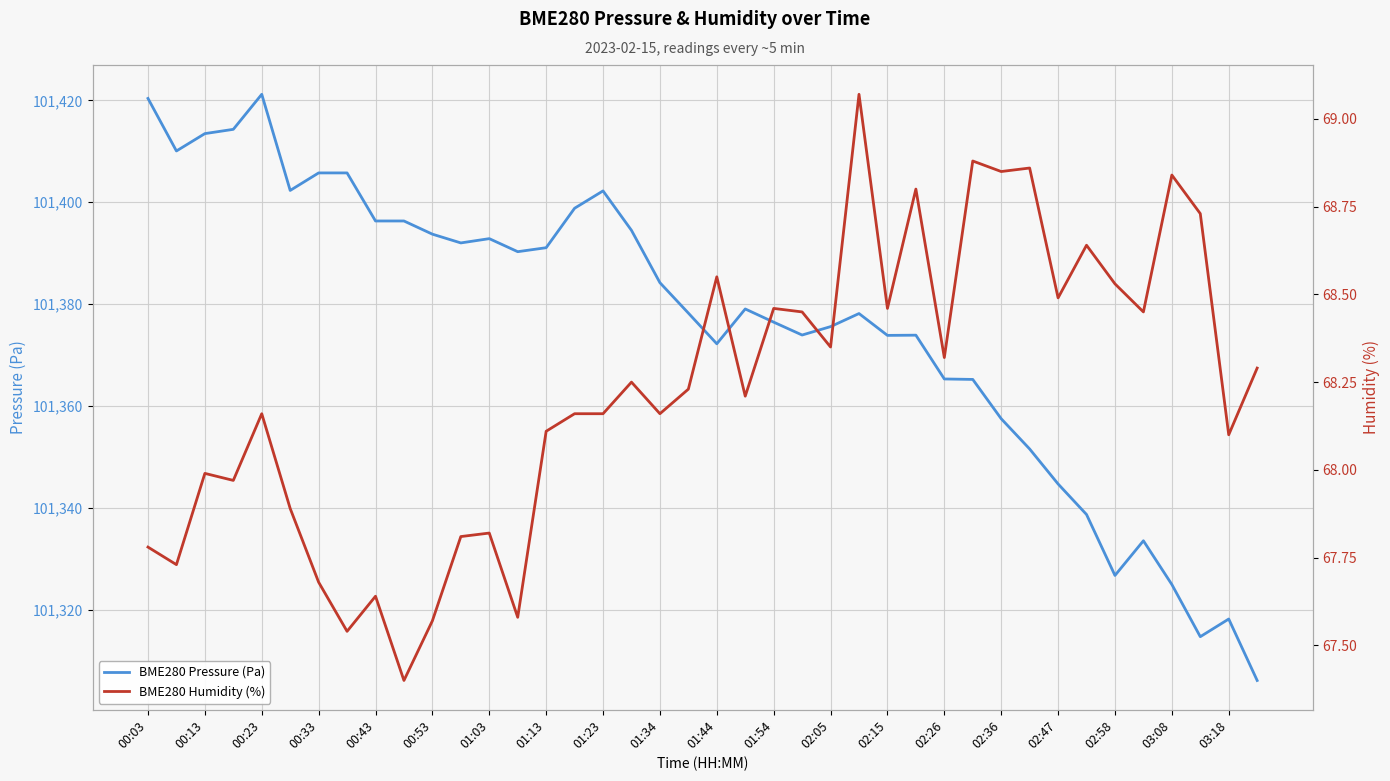

The BME280 Pressure (Pa) series shows 101392.8 at 01:03. True or false?

True